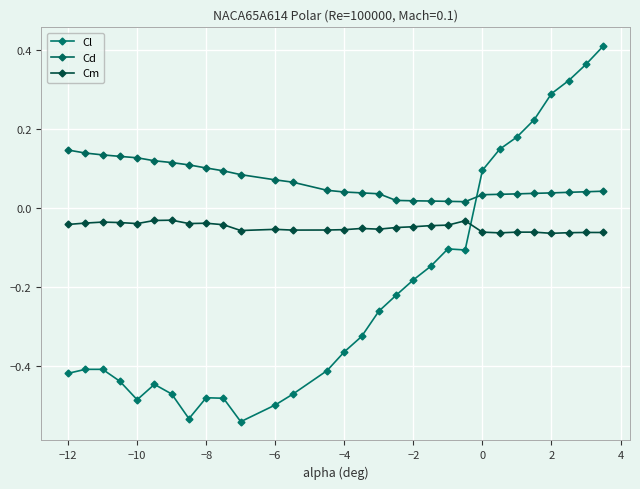

How many interior local peaks does the Cl series have?

3